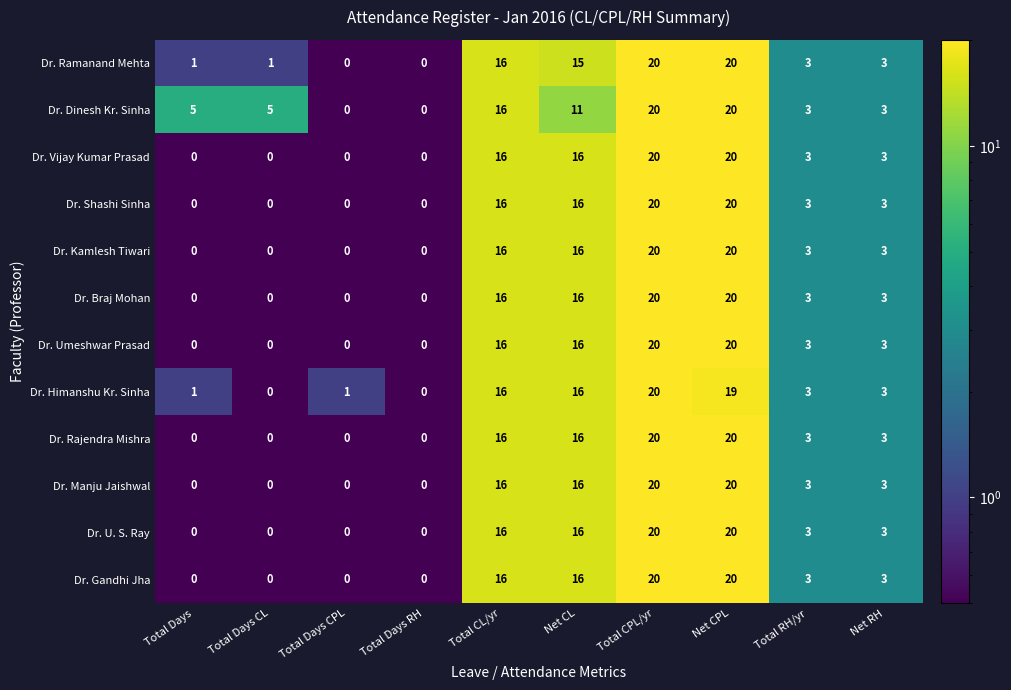

At which label is Dr. Ramanand Mehta closest to 10?

Net CL